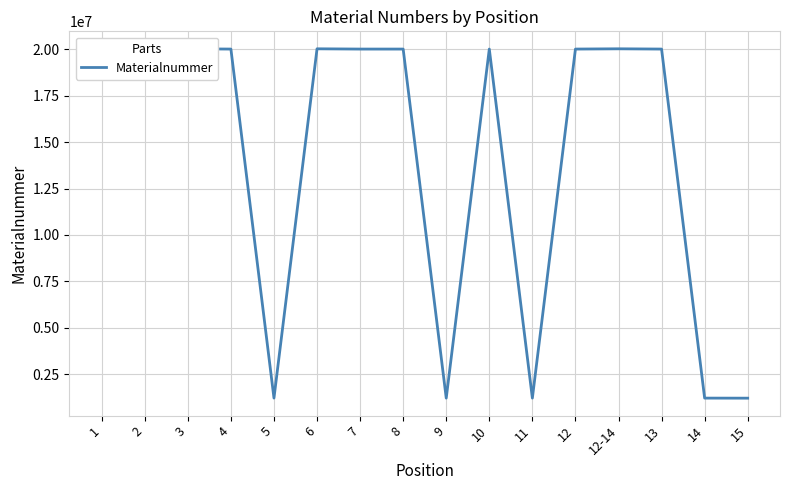

The chart shows a value of 20002945 at 10. True or false?

True